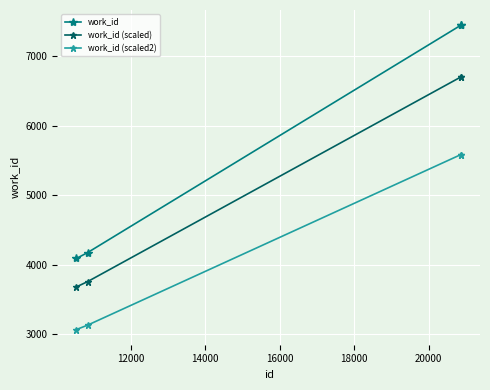

How many data points does each series have?

4